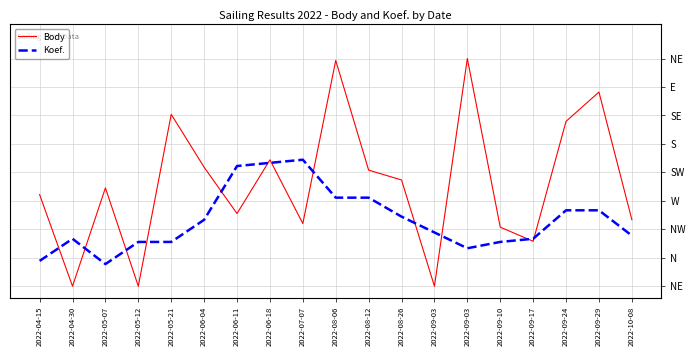

Does the chart display data point markers on the line(s)?

No